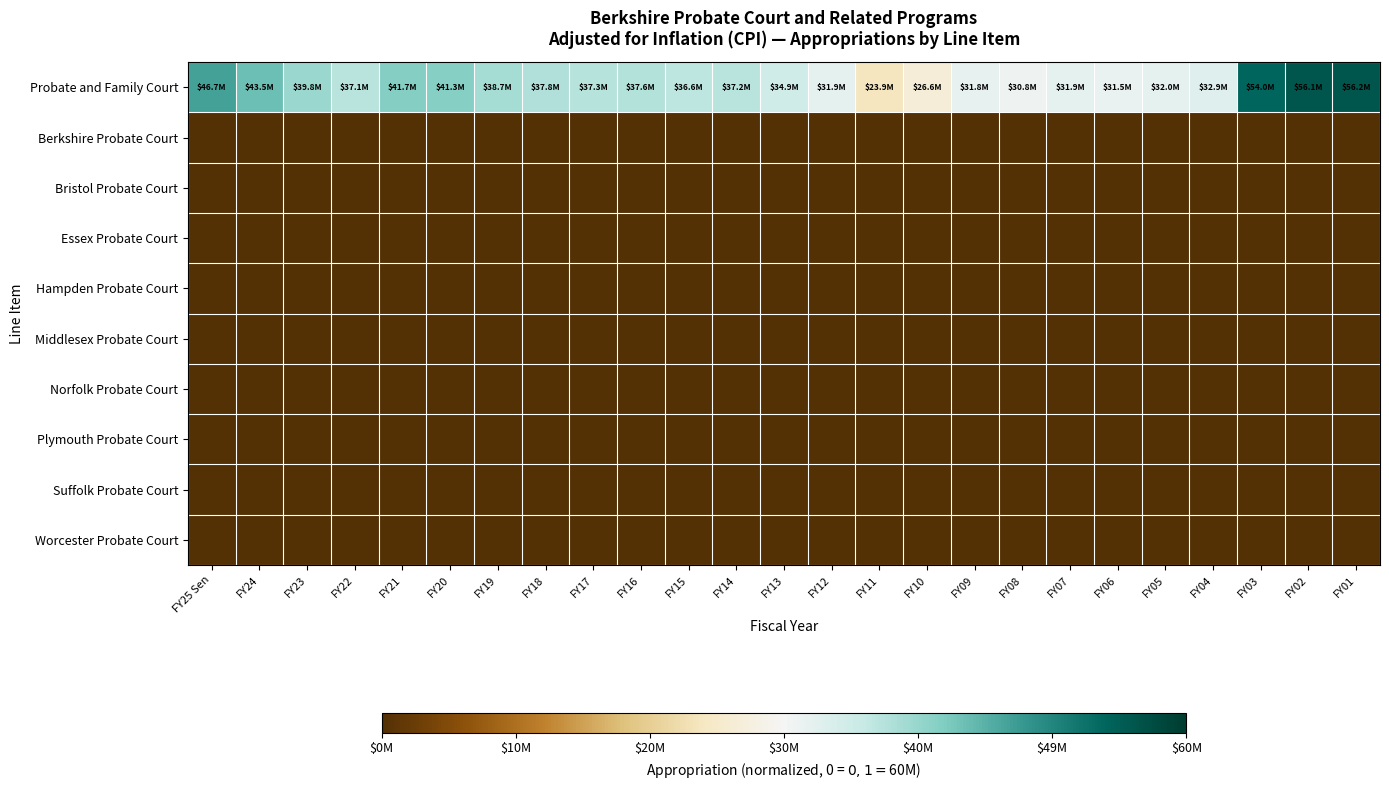

Which label corresponds to the largest value in the chart?

FY01